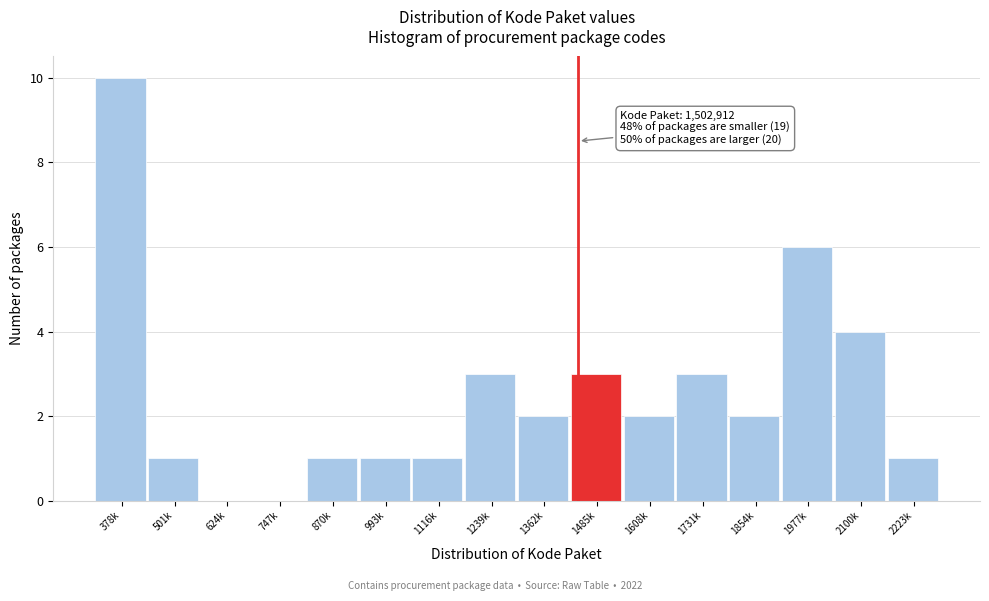

Reading right to left, what are all the values shown in this chart?

2223k=1	2100k=4	1977k=6	1854k=2	1731k=3	1608k=2	1485k=3	1362k=2	1239k=3	1116k=1	993k=1	870k=1	747k=0	624k=0	501k=1	378k=10